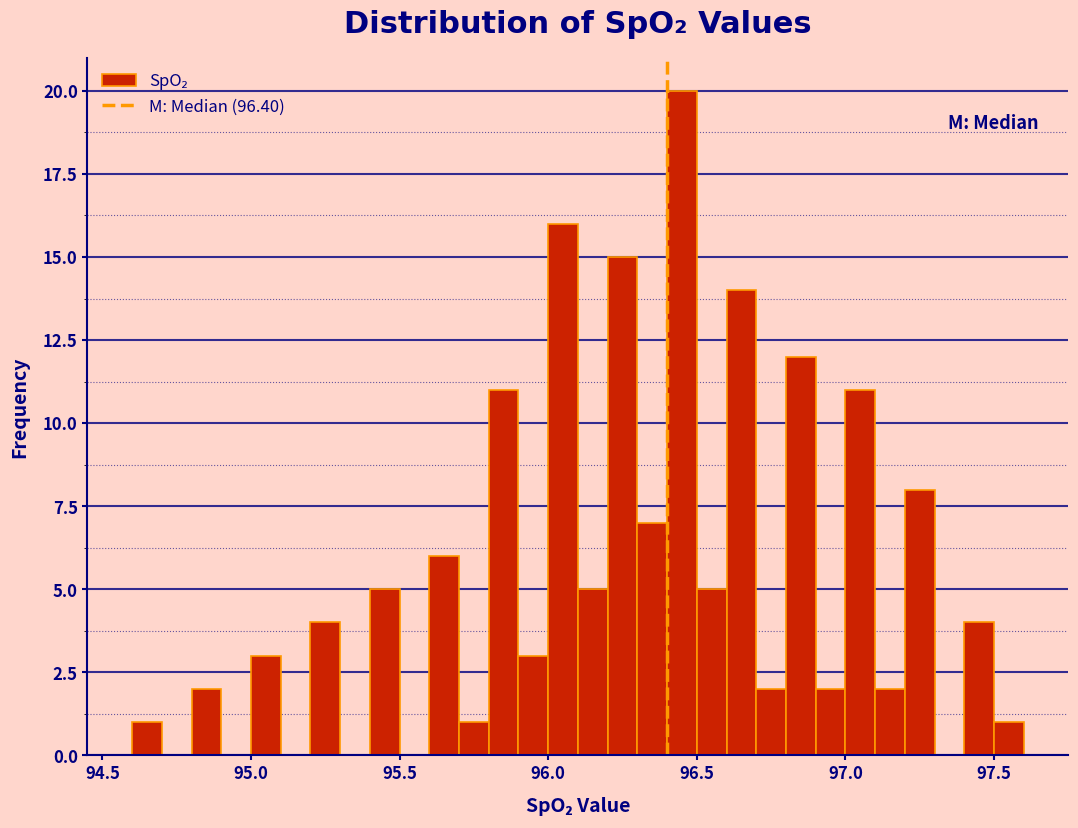

Read against the x-axis, roughly where is the centre of the tallest bar?

96.45